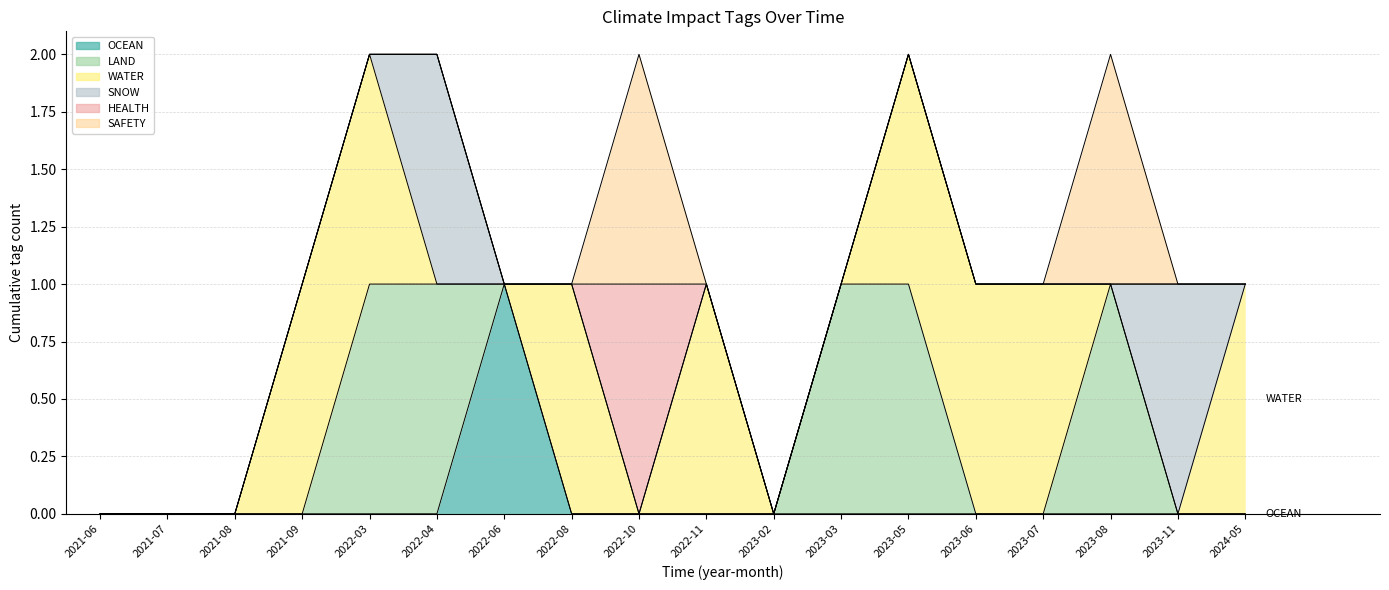

What are all the series names shown in the legend?

OCEAN, LAND, WATER, SNOW, HEALTH, SAFETY